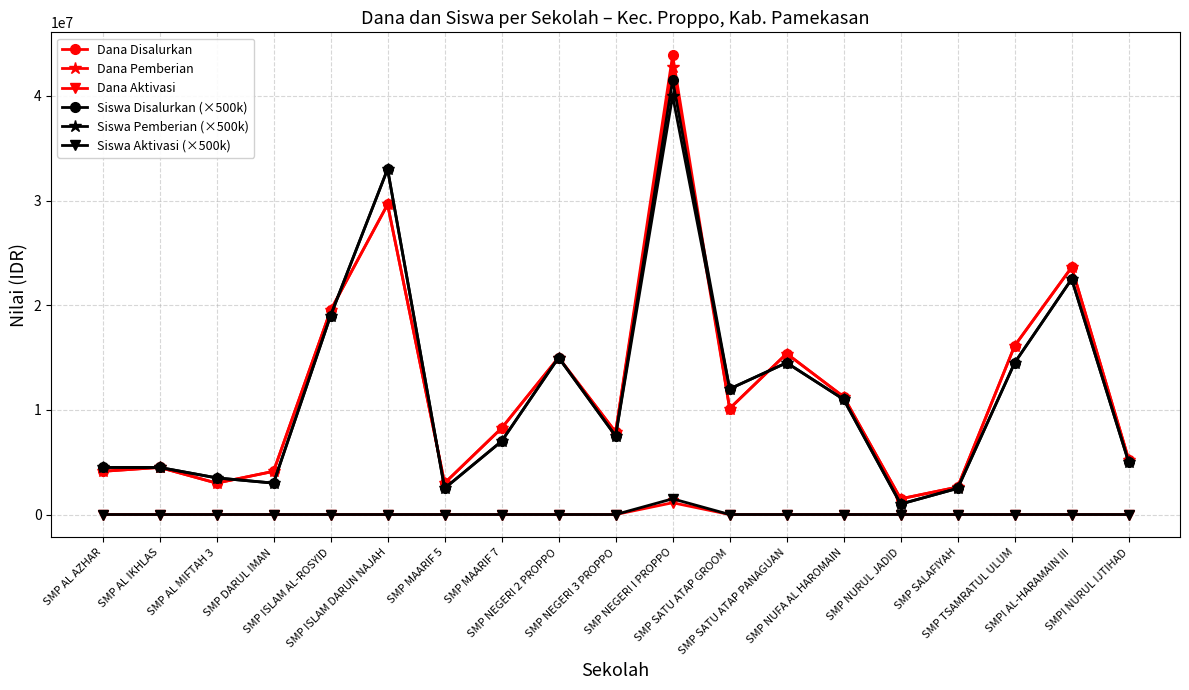

True or false: Siswa Aktivasi (×500k) and Siswa Disalurkan (×500k) cross at least once.

False